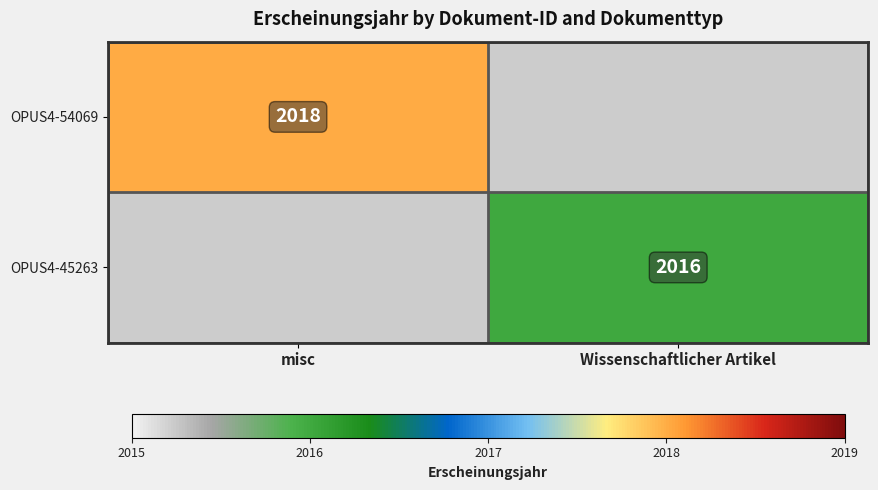

Is it true that OPUS4-45263 equals 1313 at Wissenschaftlicher Artikel?

False